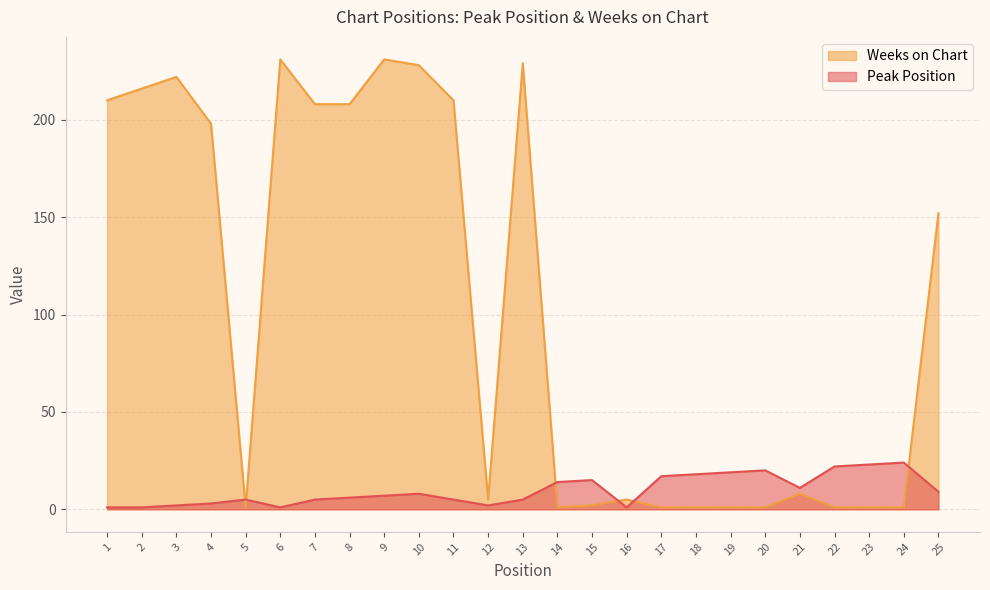

What is the average value of the Peak Position series?

10